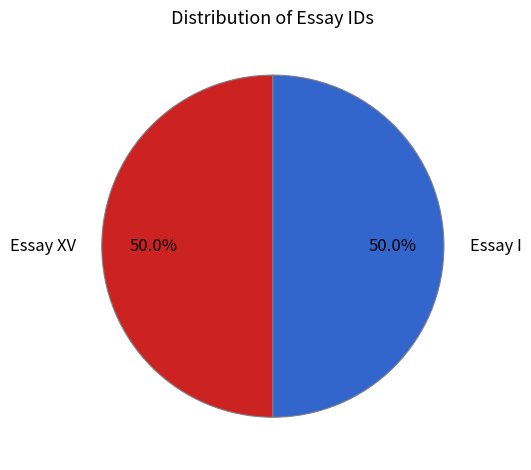

What is the ratio of the value at Essay I to the value at Essay XV?

1.0